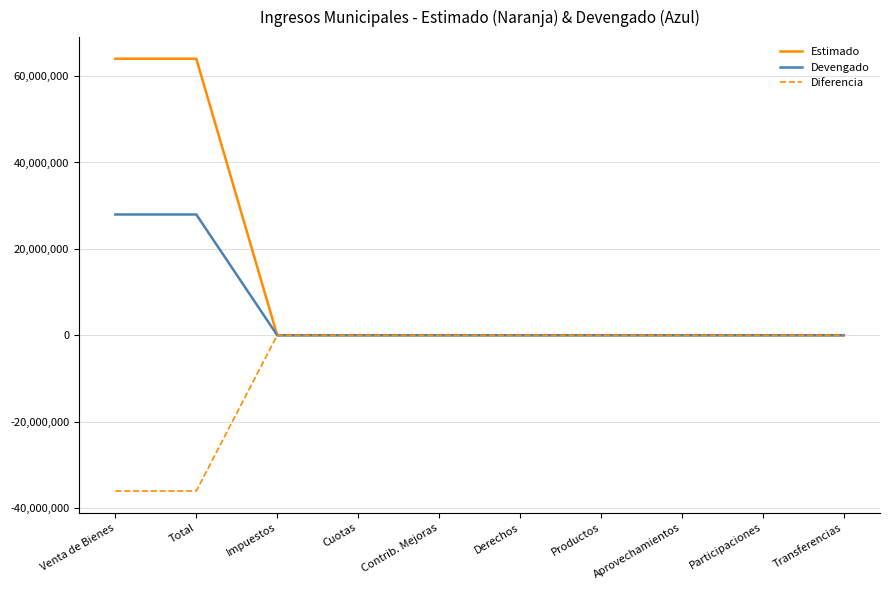

Is this an area chart (filled region under the line)?

No